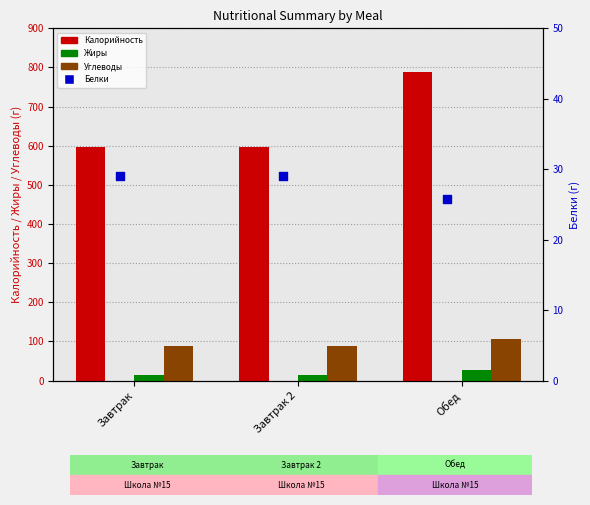

Which series reaches the maximum Y coordinate?

Калорийность